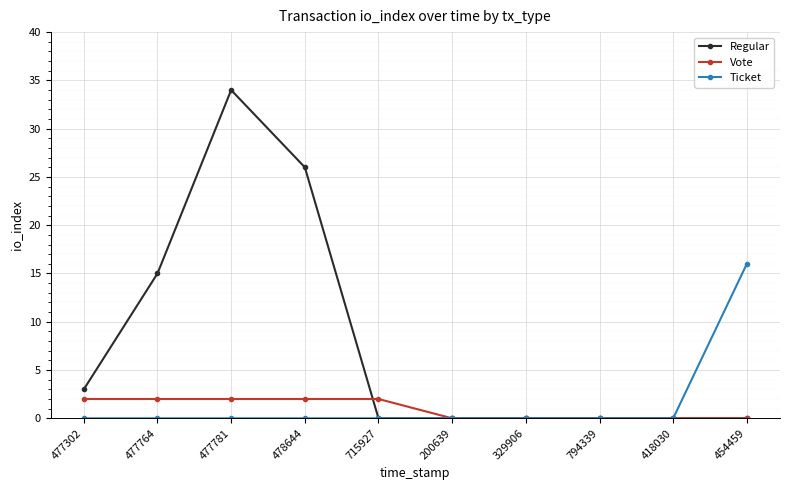

How many series are shown in this chart?

3